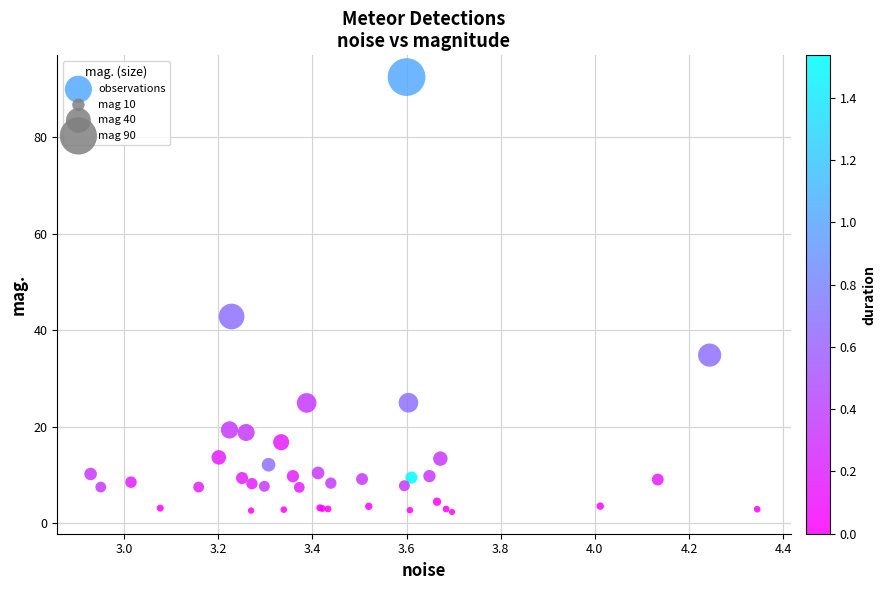

What Y value in the scatter plot is closest to 47?

42.8